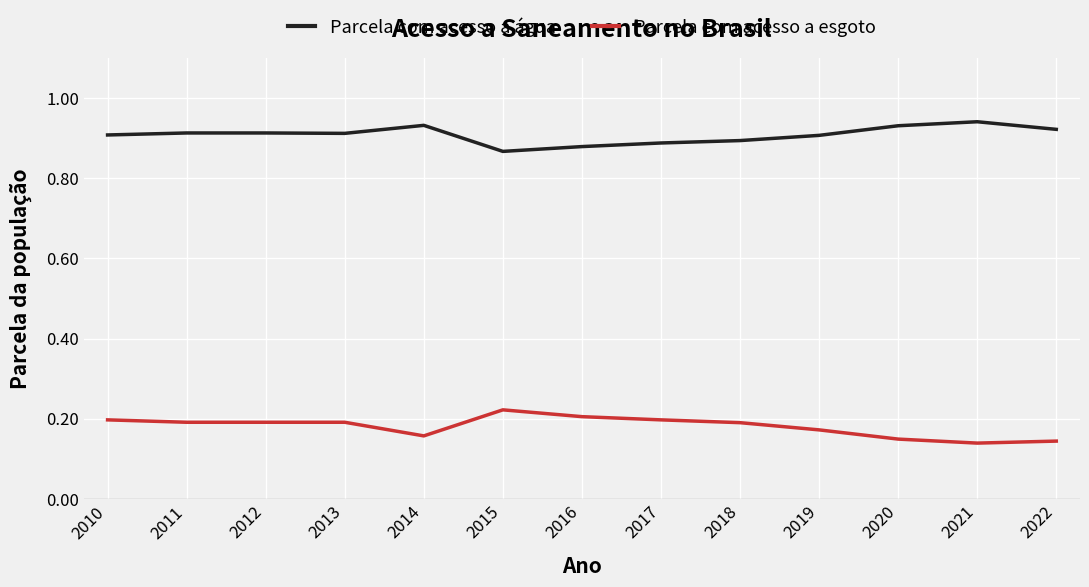

What is the total value across all series at 2019?

1.1